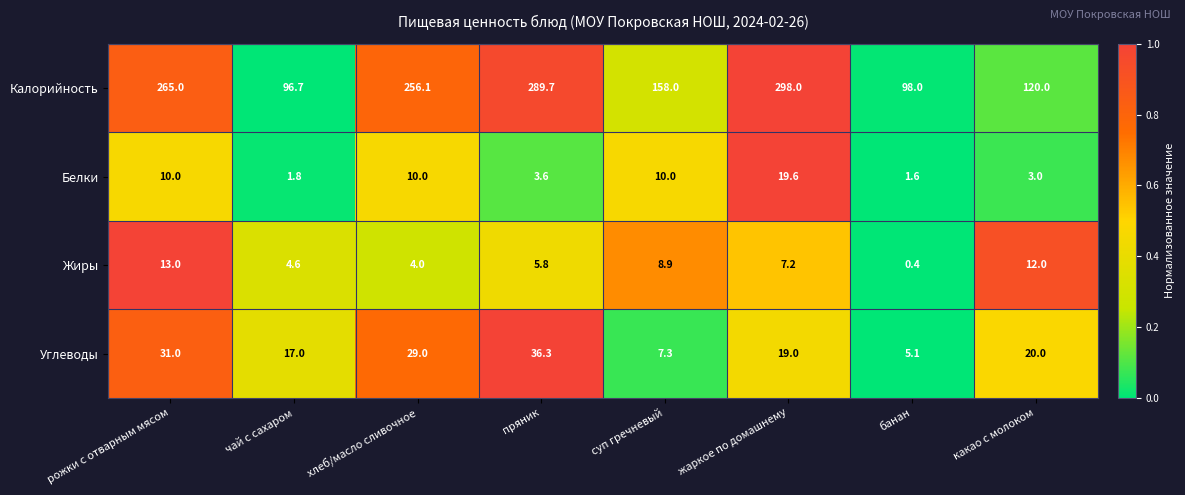

At how many categories does at least one series exceed 0?

8